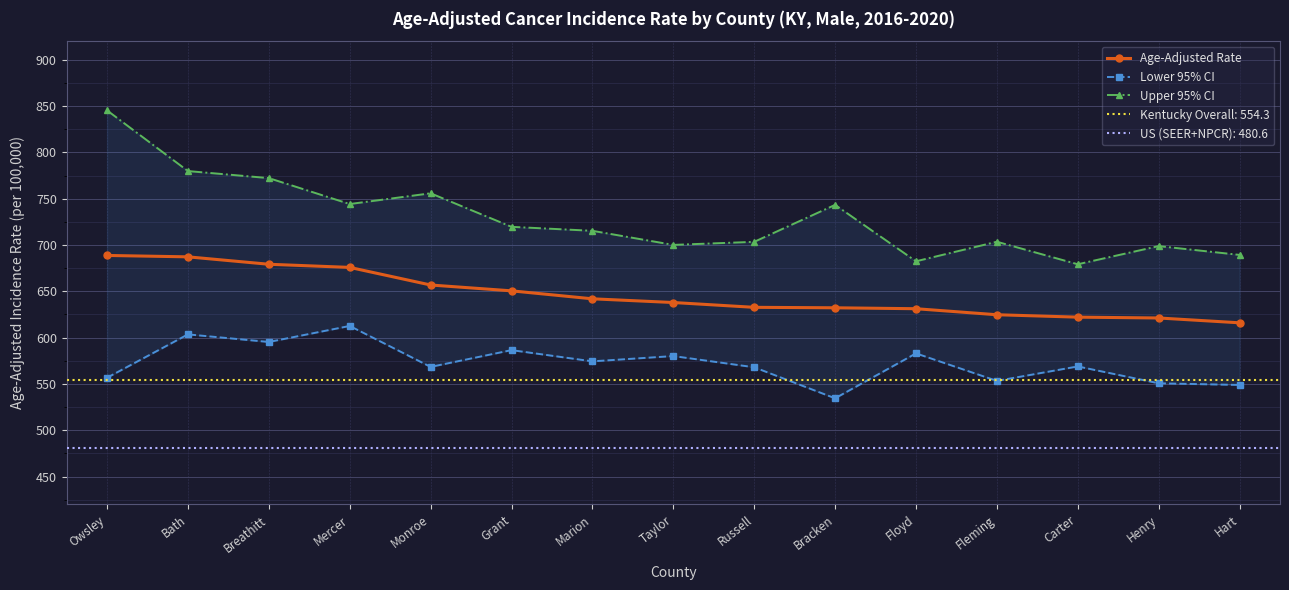

True or false: Upper 95% CI has a value of 438.7 at Grant.

False